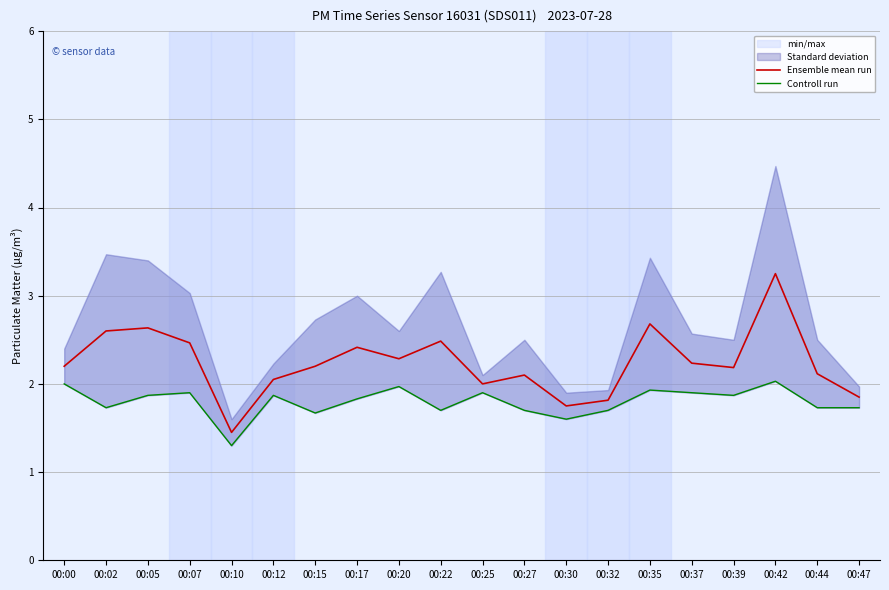

At how many categories does at least one series exceed 2?

15